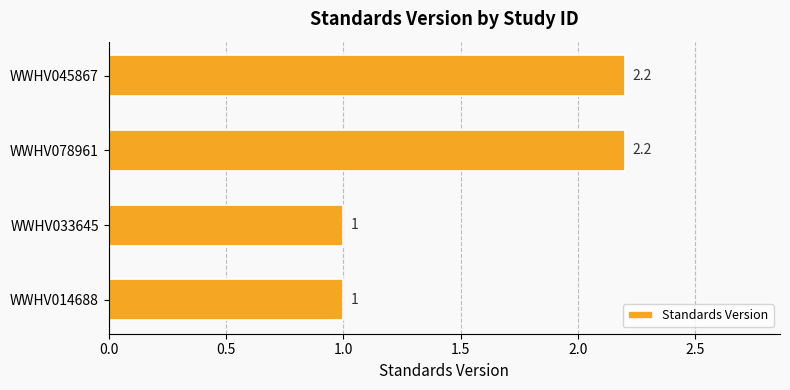

Are the bars grouped side by side (vs. stacked)?

No